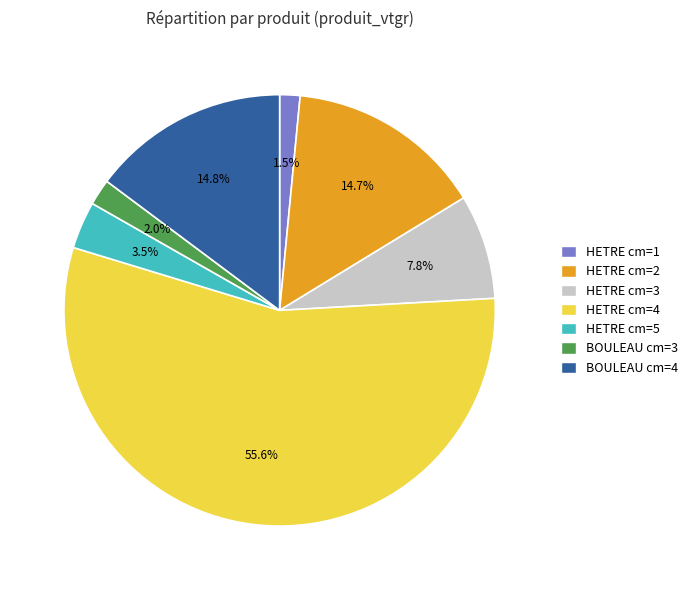

How many segments does this pie chart have?

7